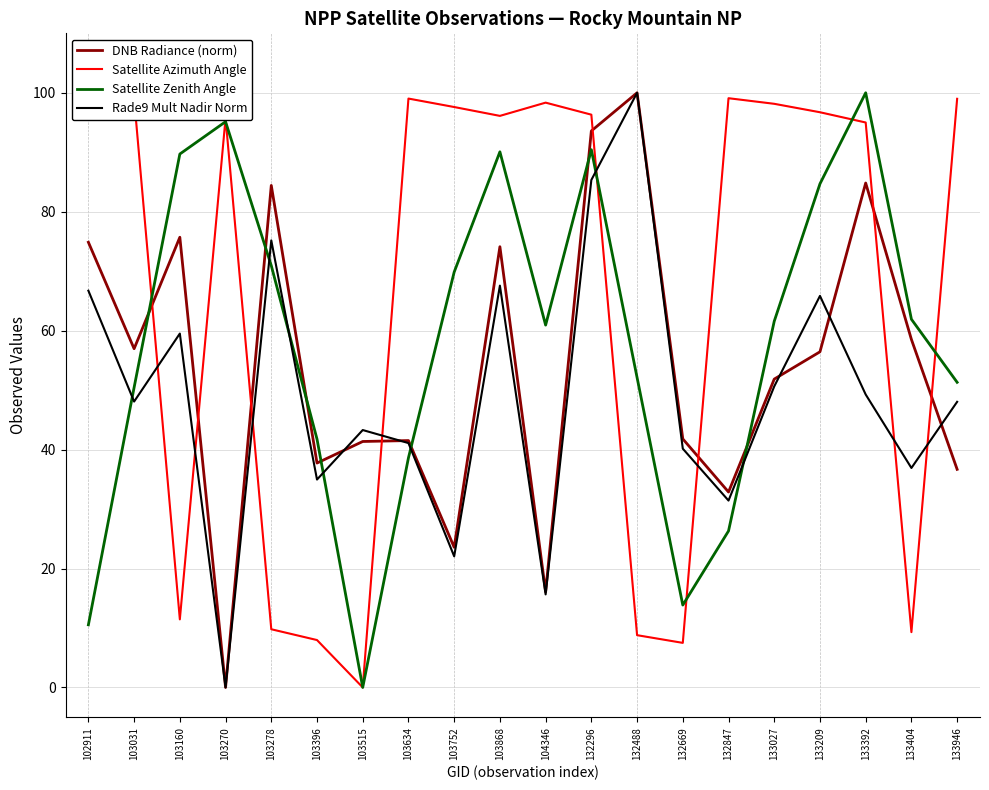

Reading left to right, extract all data points from this chart.

DNB Radiance (norm): 102911=74.9	103031=57.0	103160=75.7	103270=0.0	103278=84.4	103396=37.7	103515=41.4	103634=41.5	103752=23.6	103868=74.1	104346=16.1	132296=93.6	132488=100.0	132669=41.8	132847=32.9	133027=51.9	133209=56.4	133392=84.8	133404=58.5	133946=36.7
Satellite Azimuth Angle: 102911=100.0	103031=99.0	103160=11.4	103270=95.8	103278=9.8	103396=8.0	103515=0.0	103634=99.0	103752=97.6	103868=96.1	104346=98.3	132296=96.3	132488=8.8	132669=7.5	132847=99.1	133027=98.1	133209=96.7	133392=95.0	133404=9.3	133946=99.0
Satellite Zenith Angle: 102911=10.5	103031=50.4	103160=89.7	103270=95.1	103278=70.9	103396=41.8	103515=0.0	103634=38.6	103752=69.9	103868=90.1	104346=60.9	132296=90.4	132488=52.1	132669=13.8	132847=26.3	133027=61.6	133209=84.7	133392=100.0	133404=61.9	133946=51.3
Rade9 Mult Nadir Norm: 102911=66.7	103031=48.1	103160=59.5	103270=0.0	103278=75.2	103396=35.0	103515=43.3	103634=41.1	103752=22.0	103868=67.6	104346=15.6	132296=85.3	132488=100.0	132669=40.2	132847=31.4	133027=50.6	133209=65.8	133392=49.3	133404=36.9	133946=48.0